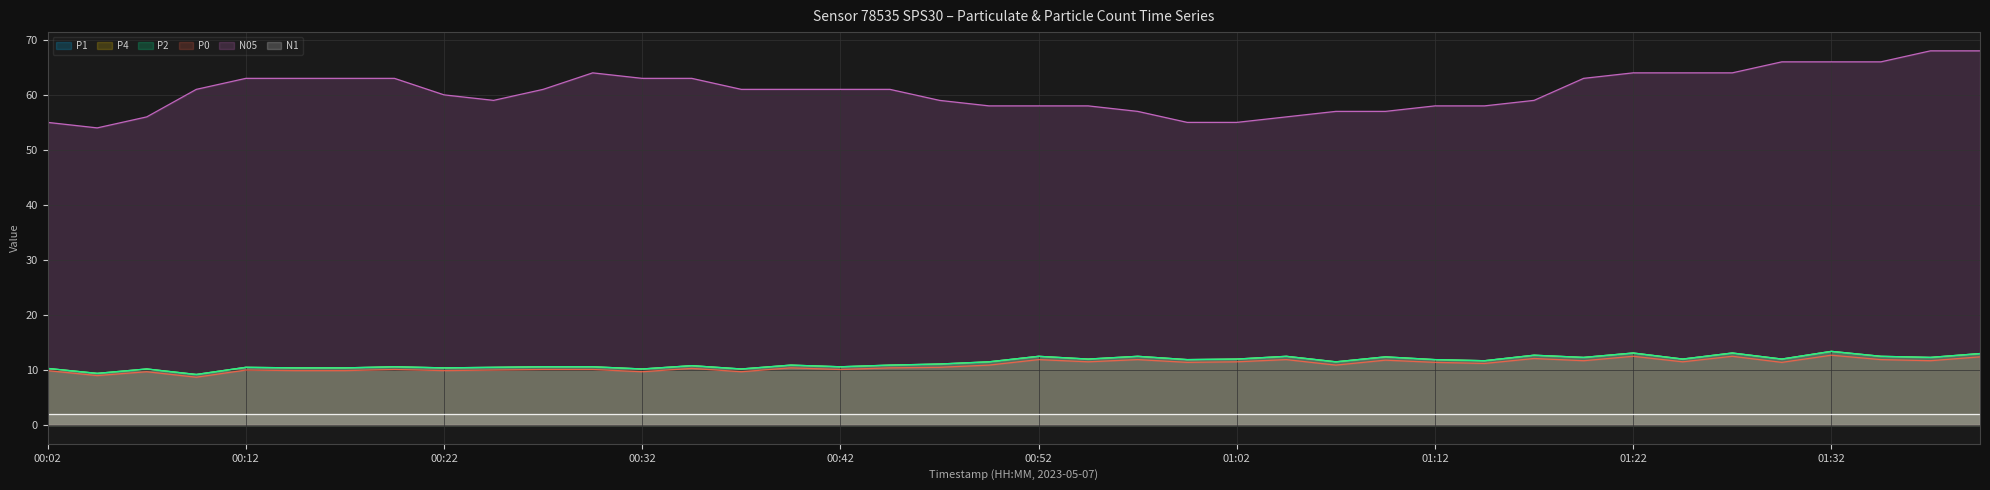

Does the chart display data point markers on the line(s)?

No